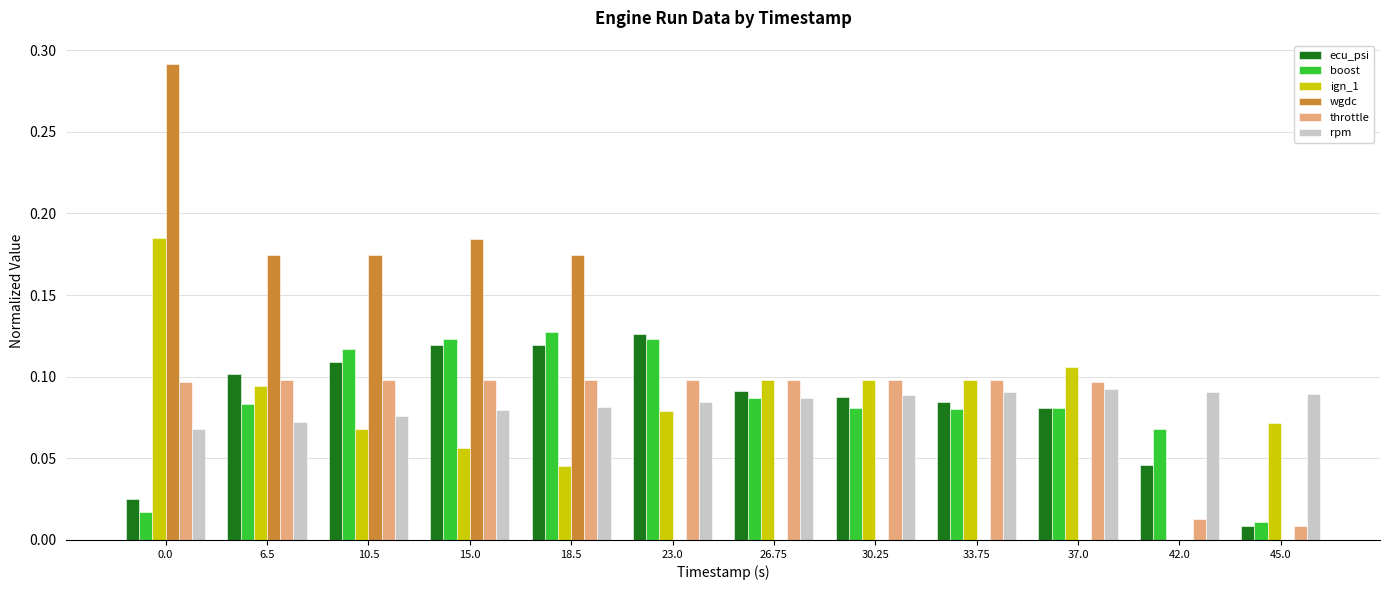

What is the sum of all rpm values?

1.0